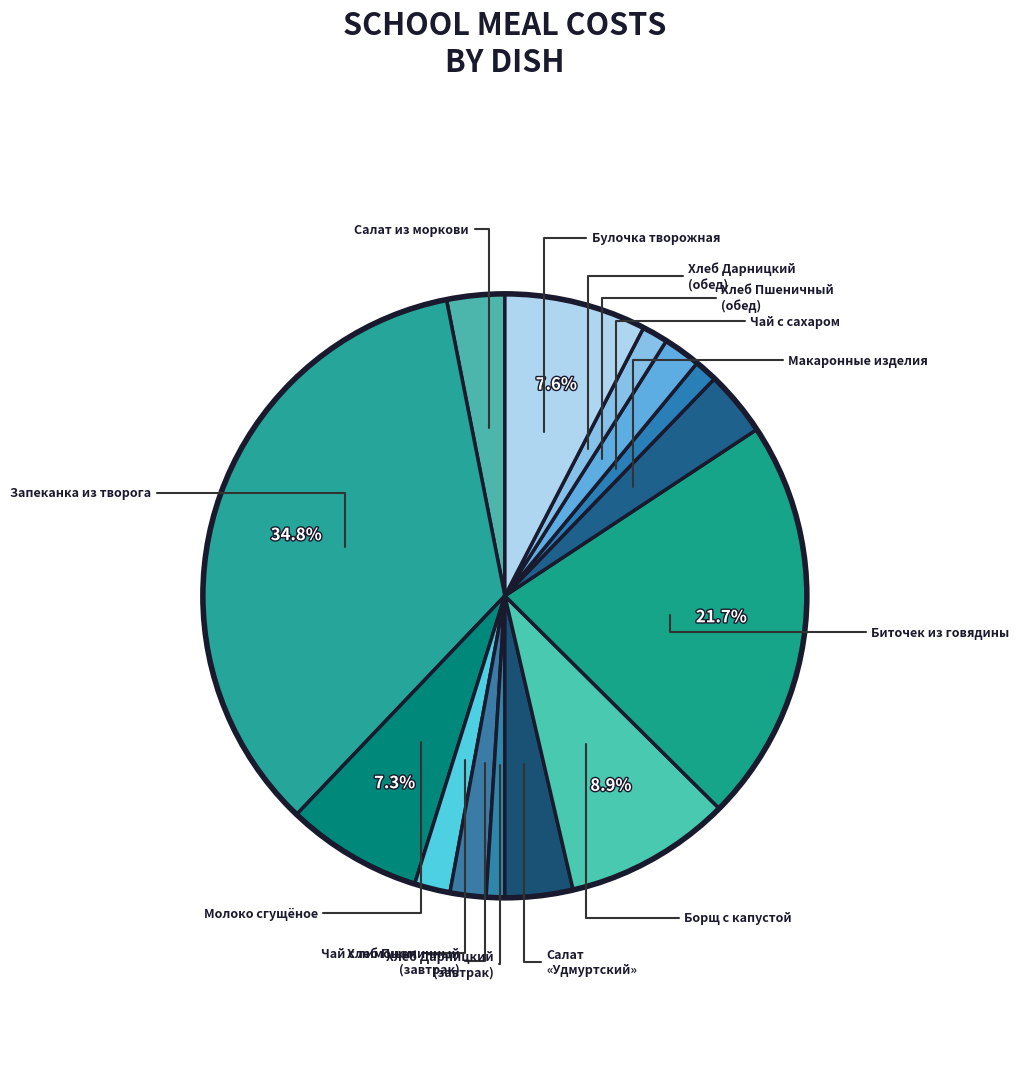

Count the number of slices in the pie.

14